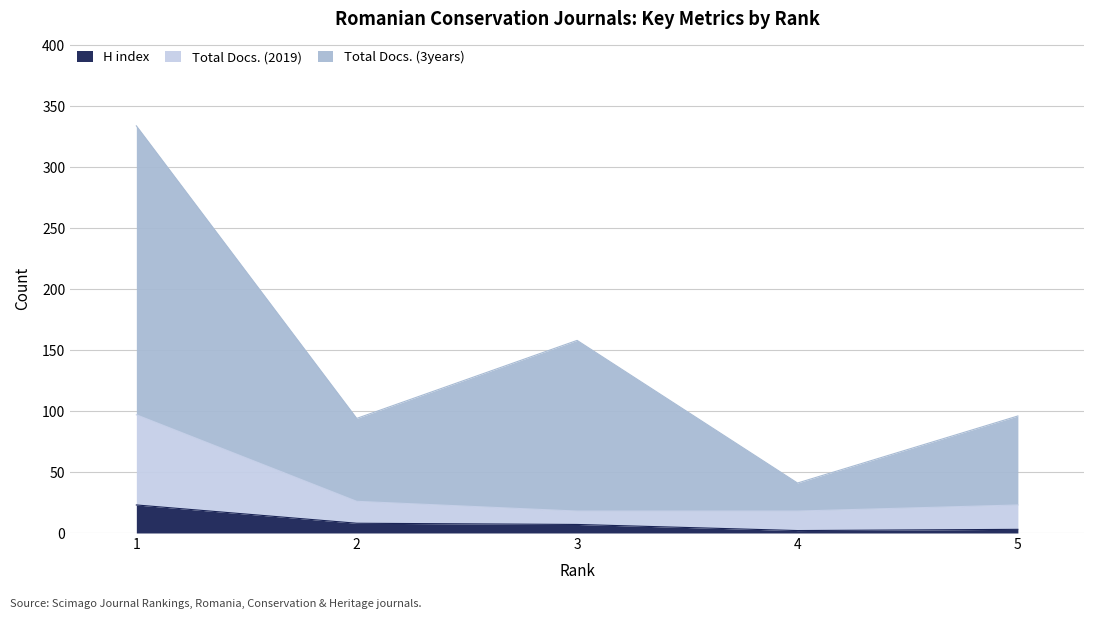

What is the average value of the Total Docs. (2019) series?

36